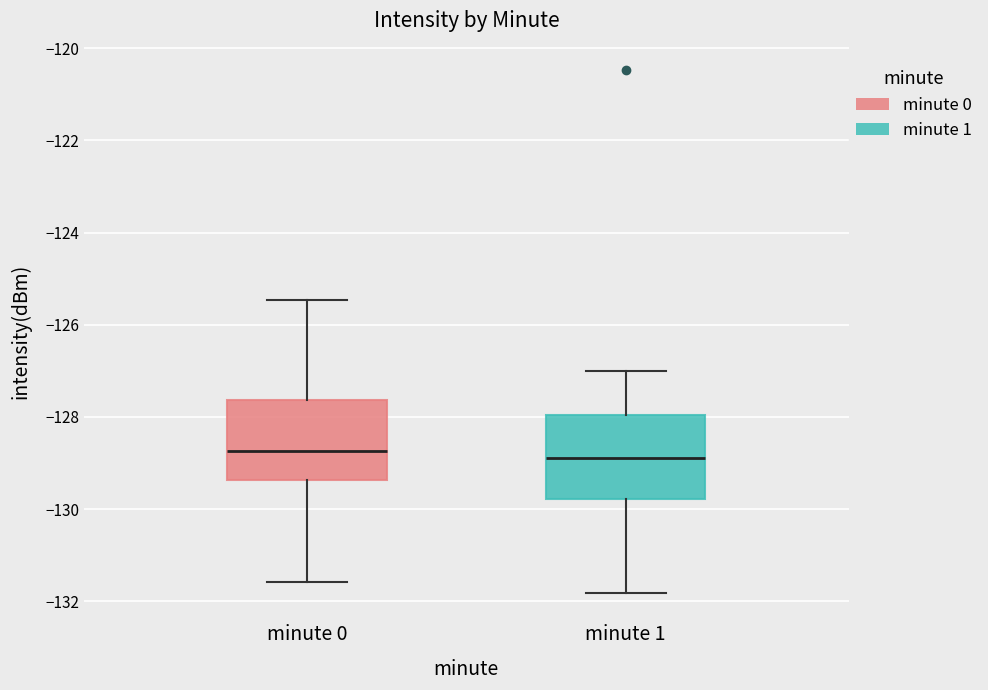

Reading left to right, transcribe this box plot: for each box, give where its median line is, the range the box spans, and where its two whiskers end, as read against the y-axis. The values are not printed on the chart, so give them approximately, as read against the axis.

minute 0: median -128.8, box -129.4 to -127.6, whiskers -131.6 to -125.4
minute 1: median -128.8, box -129.8 to -128.0, whiskers -131.8 to -127.0